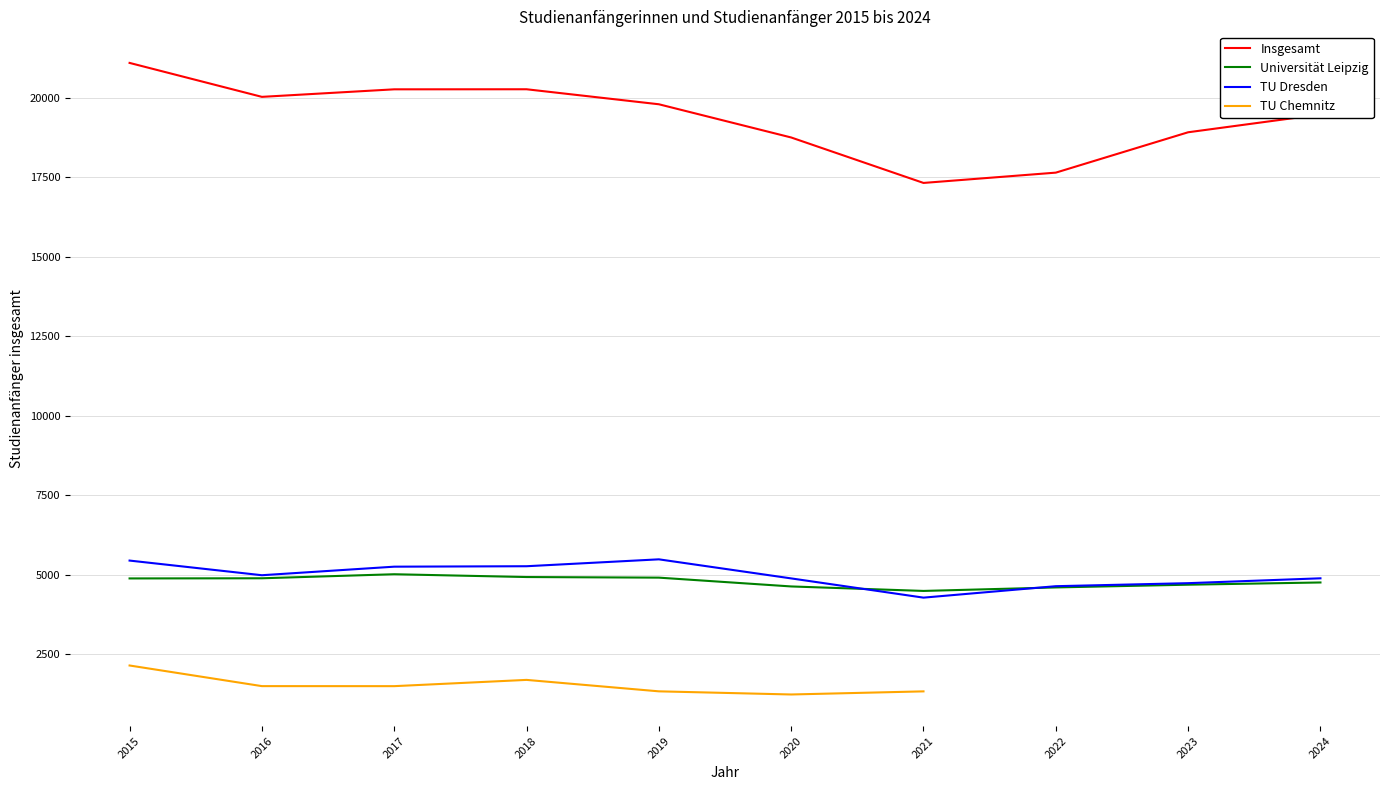

At which label does TU Dresden first exceed 4986?

2015